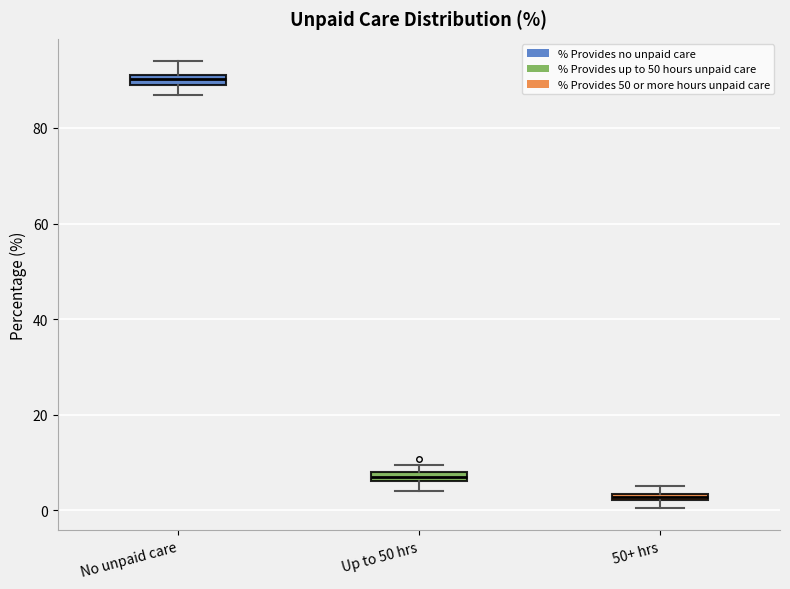

Which box has the lowest median line?

50+ hrs